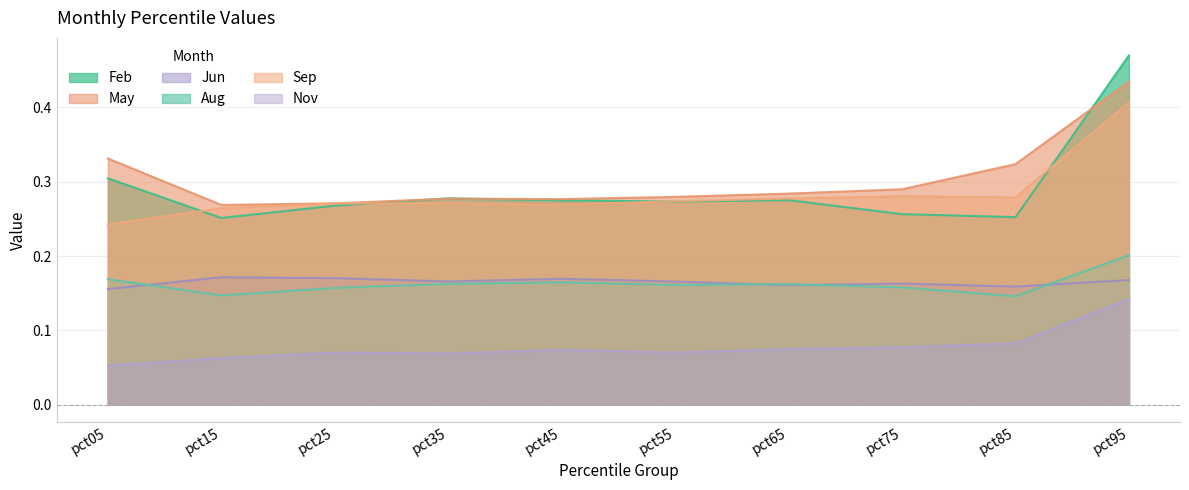

What is the spread (max minus min) of values at pct65?

0.2